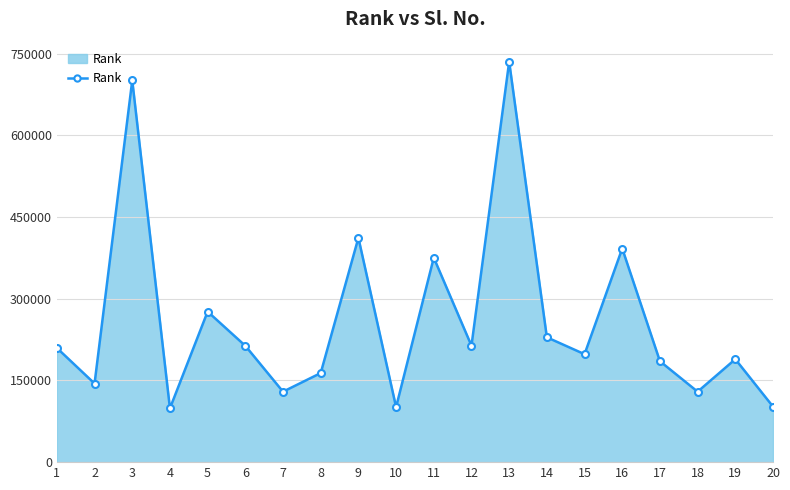

Count the number of data series in this chart.

1